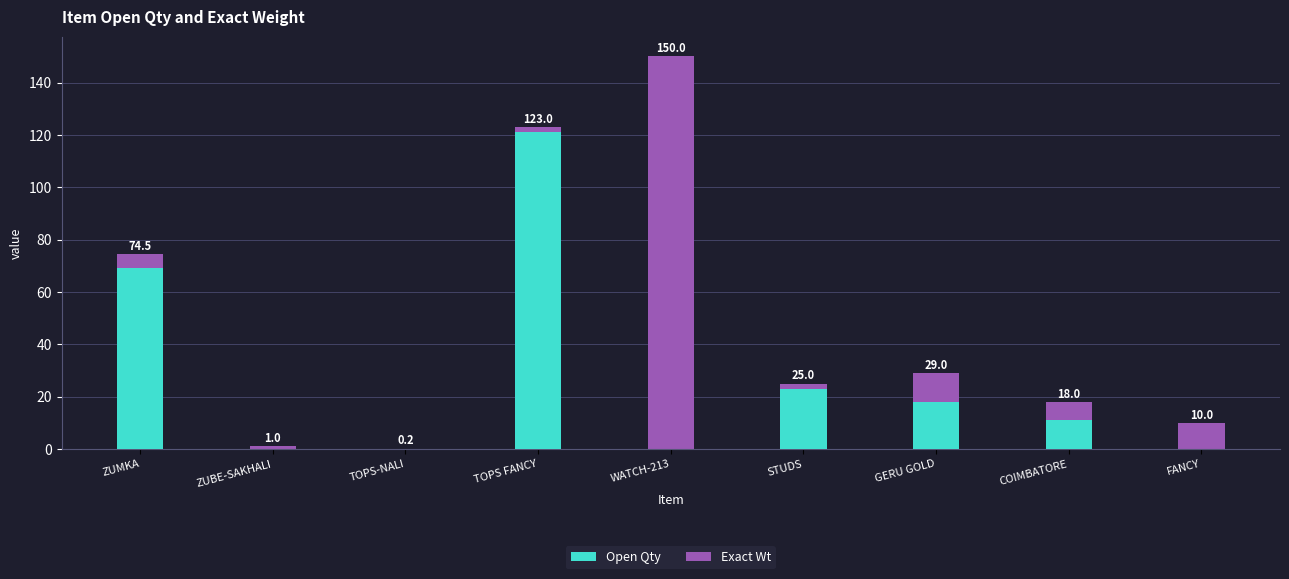

The value of Open Qty at FANCY is 76.8. True or false?

False